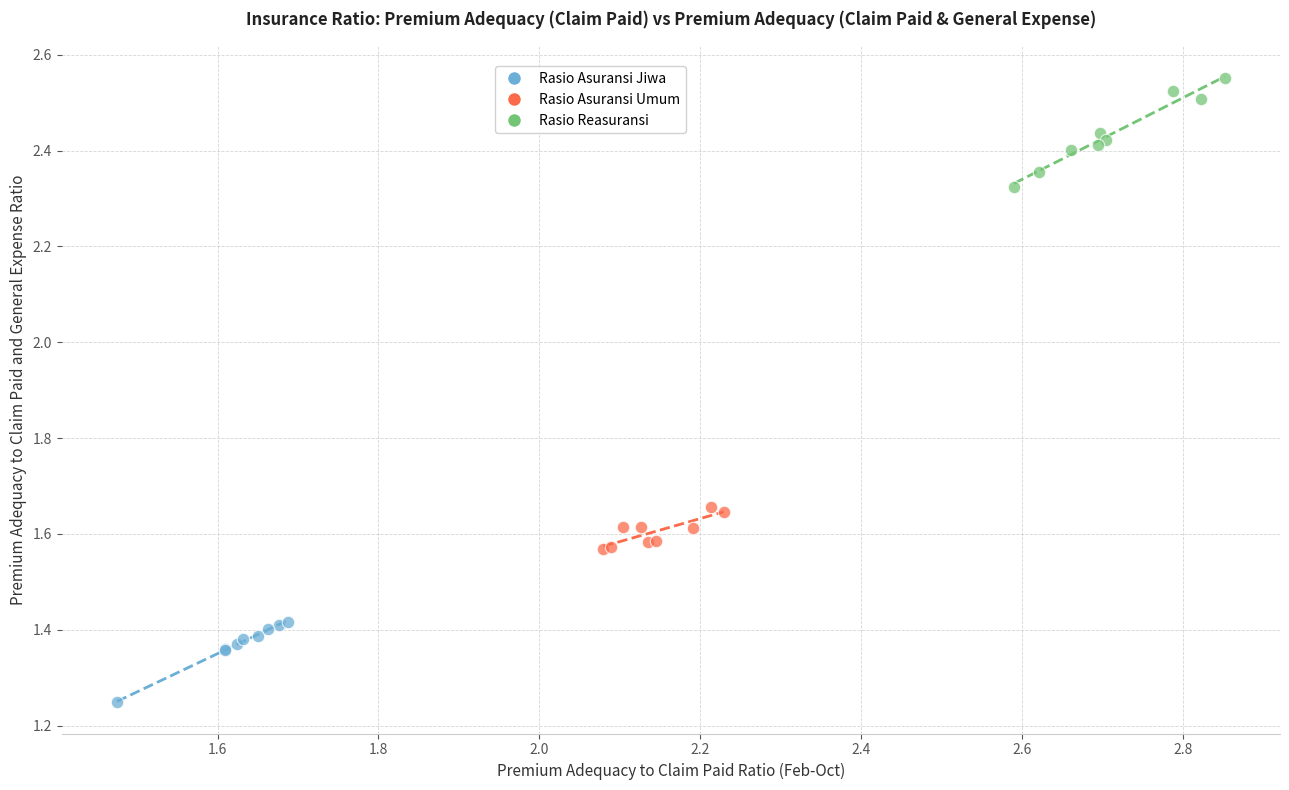

Which series reaches the minimum Y coordinate?

Rasio Asuransi Jiwa